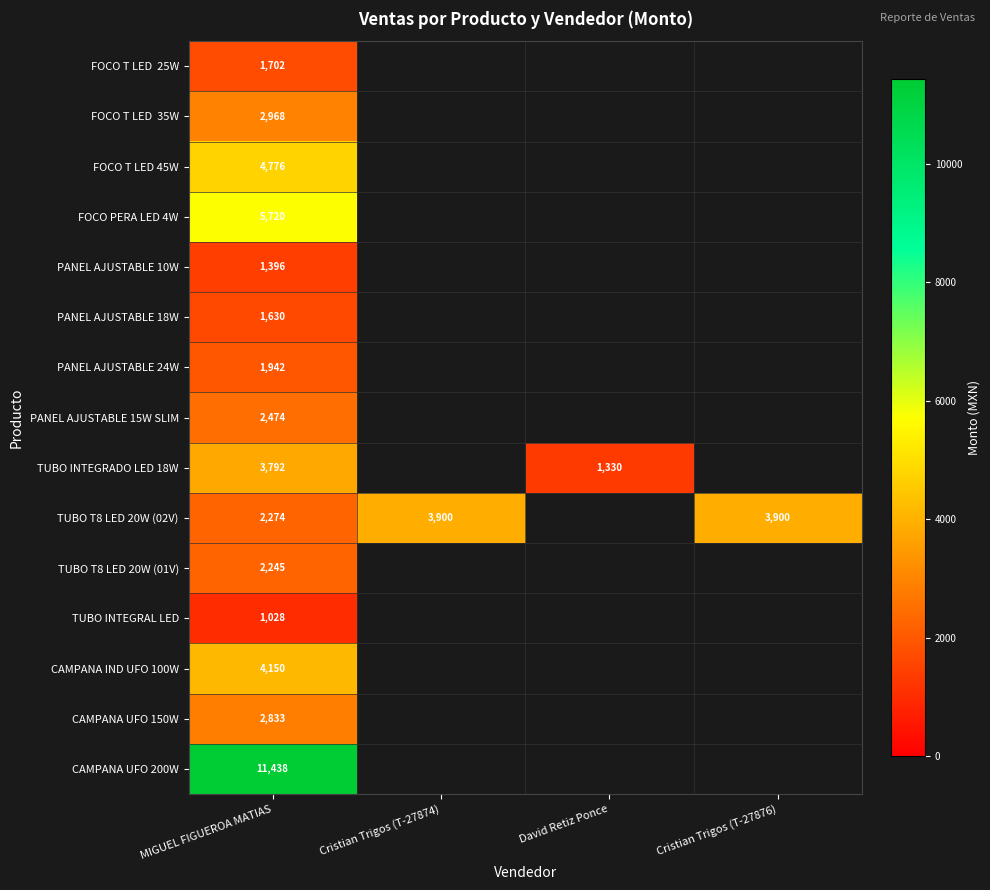

What is the maximum value shown in the chart?

11438.0